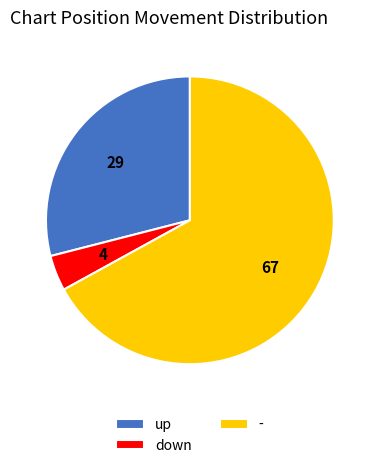

Do down and up together represent more than half of the pie?

No